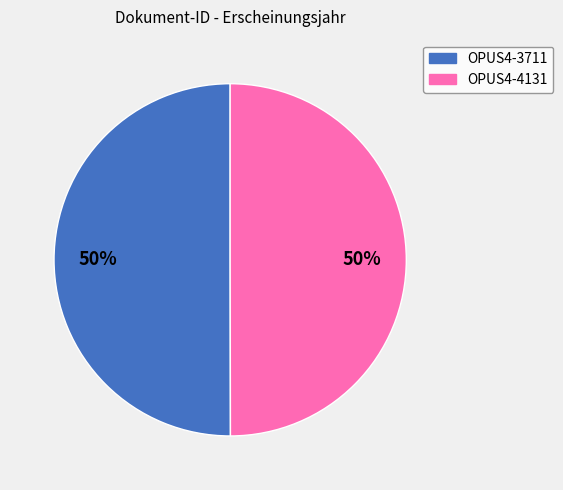

Is it true that OPUS4-4131 is 50% of the pie?

True